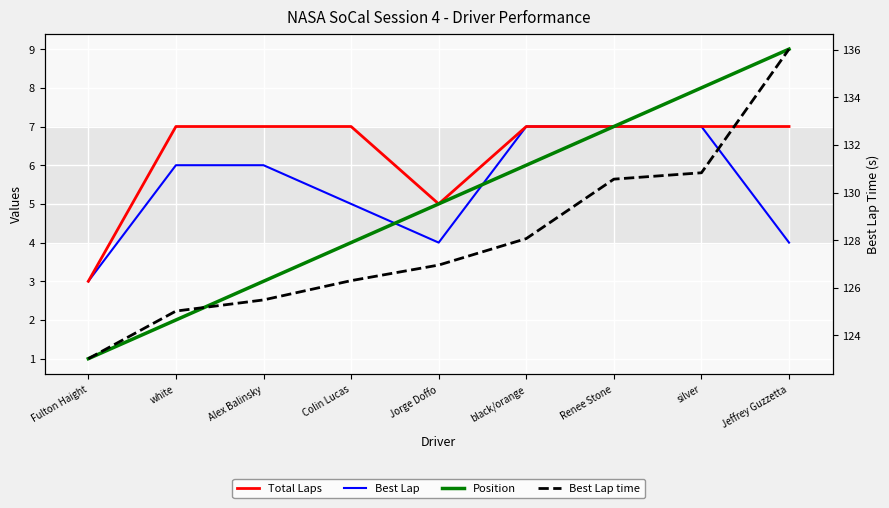

What is the value of the Best Lap point at the 2nd from the left?

6.0